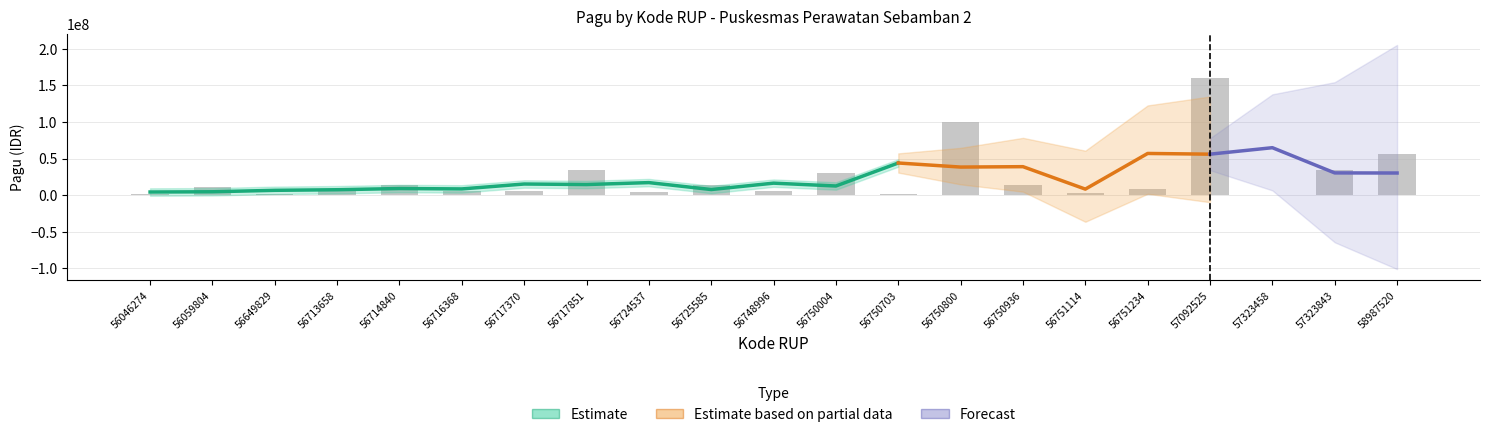

Reading left to right, extract all data points from this chart.

56046274=1200000	56059804=11565000	56649829=1028000	56713658=7095600	56714840=14000000	56716368=6000000	56717370=5438000	56717851=34136500	56724537=3844100	56725585=13349400	56748996=5747500	56750004=30000000	56750703=1718000	56750800=100000000	56750936=13300000	56751114=3352600	56751234=8000000	57092525=159484000	57323458=425000	57323843=34540800	58987520=56108700